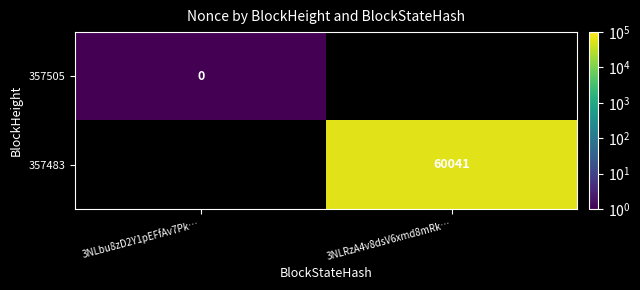

Count the number of categories in the chart.

2